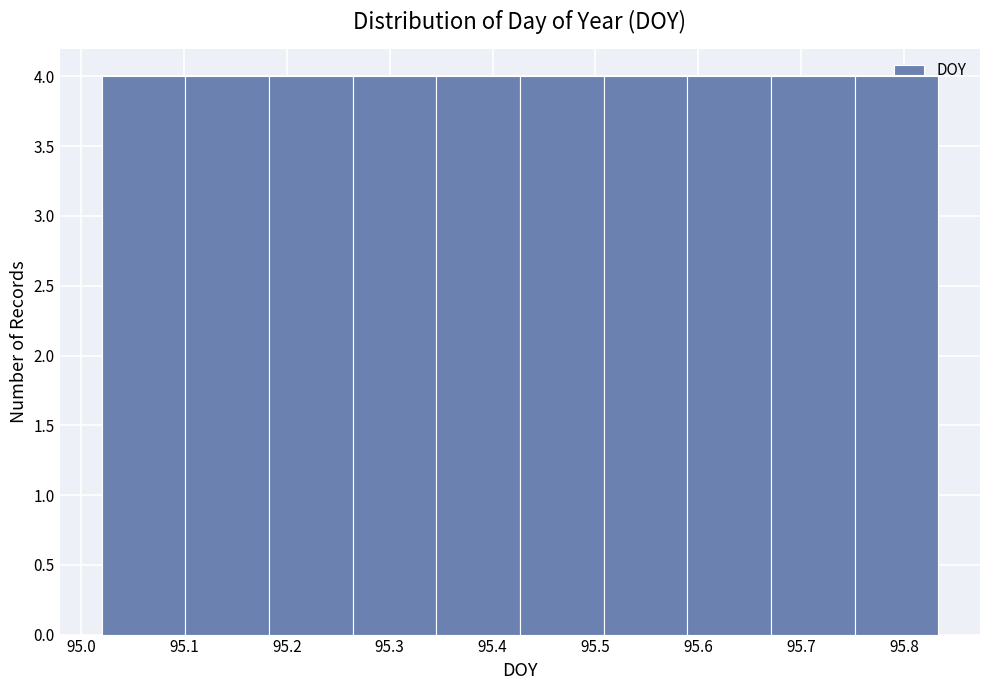

Reading left to right, transcribe this chart: for each bar, give the range it covers on the x-axis and its height. Neither the bar edges nor the heights are printed on the chart, so give them approximately, as read against the axes.

95.02 to 95.10: 4
95.10 to 95.18: 4
95.18 to 95.26: 4
95.26 to 95.35: 4
95.35 to 95.43: 4
95.43 to 95.51: 4
95.51 to 95.59: 4
95.59 to 95.67: 4
95.67 to 95.75: 4
95.75 to 95.83: 4